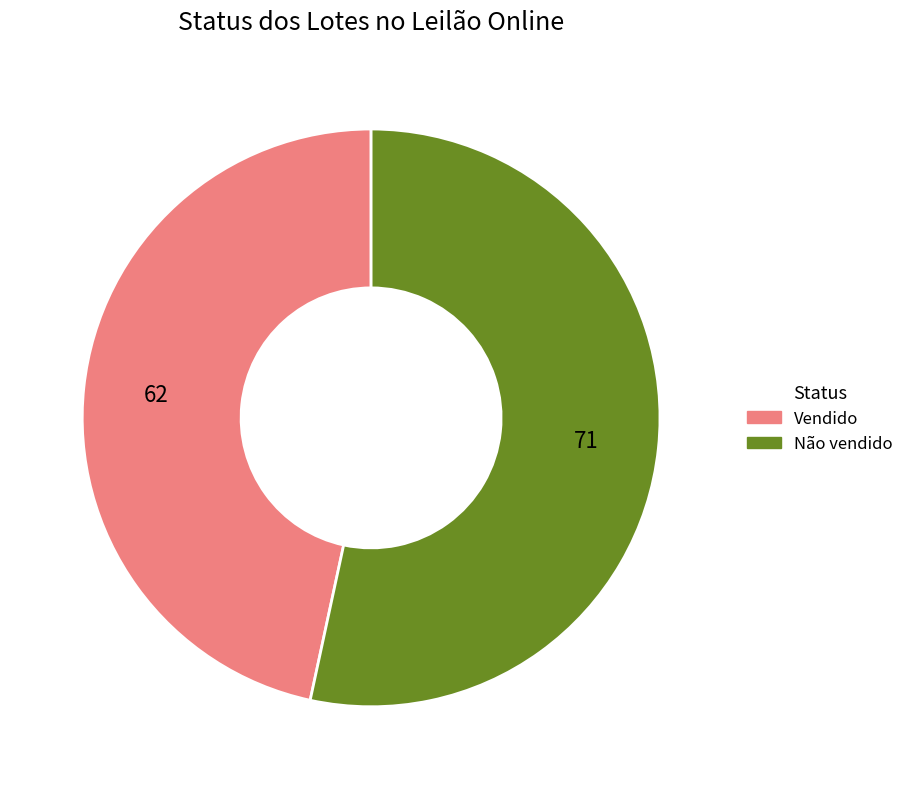

Is Não vendido the majority of the pie?

Yes